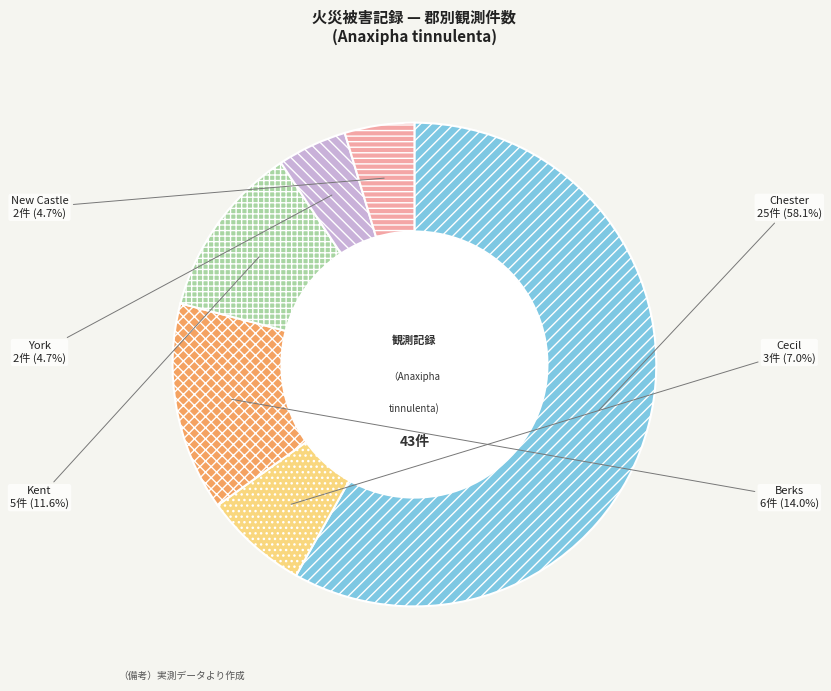

Which has a higher value, Chester or Kent?

Chester